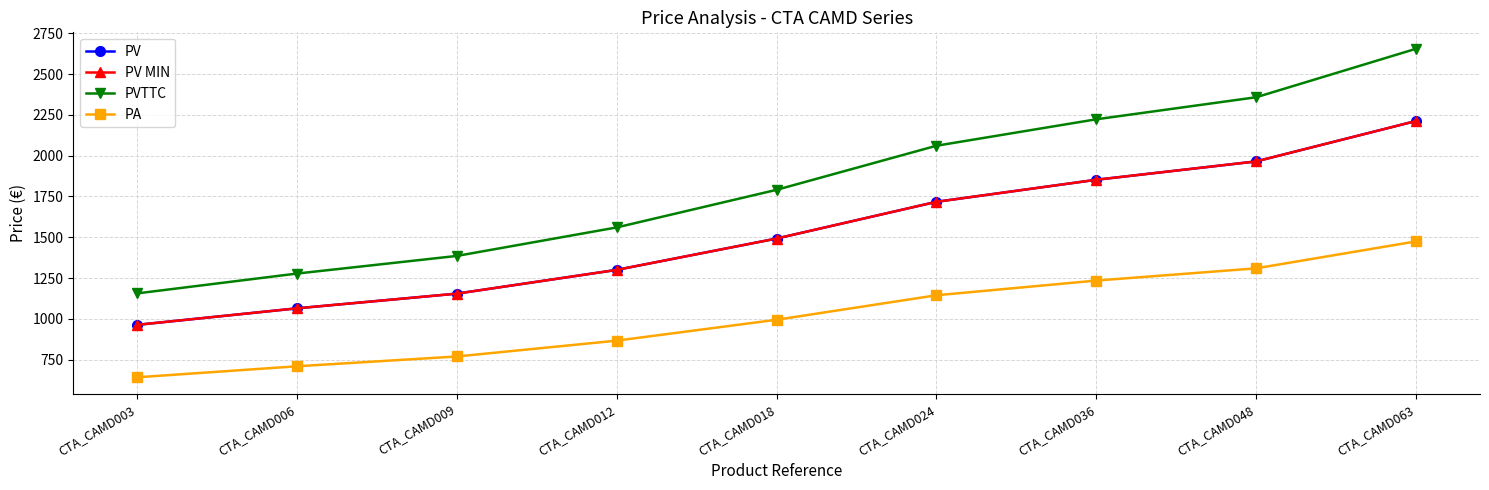

Does the chart have visible grid lines?

Yes